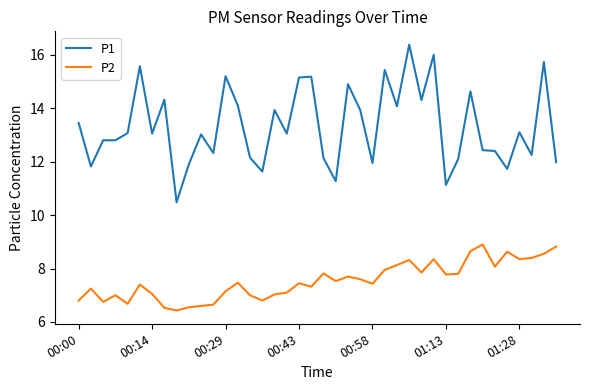

List the series in order of their overall mean, lowest first.

P2, P1